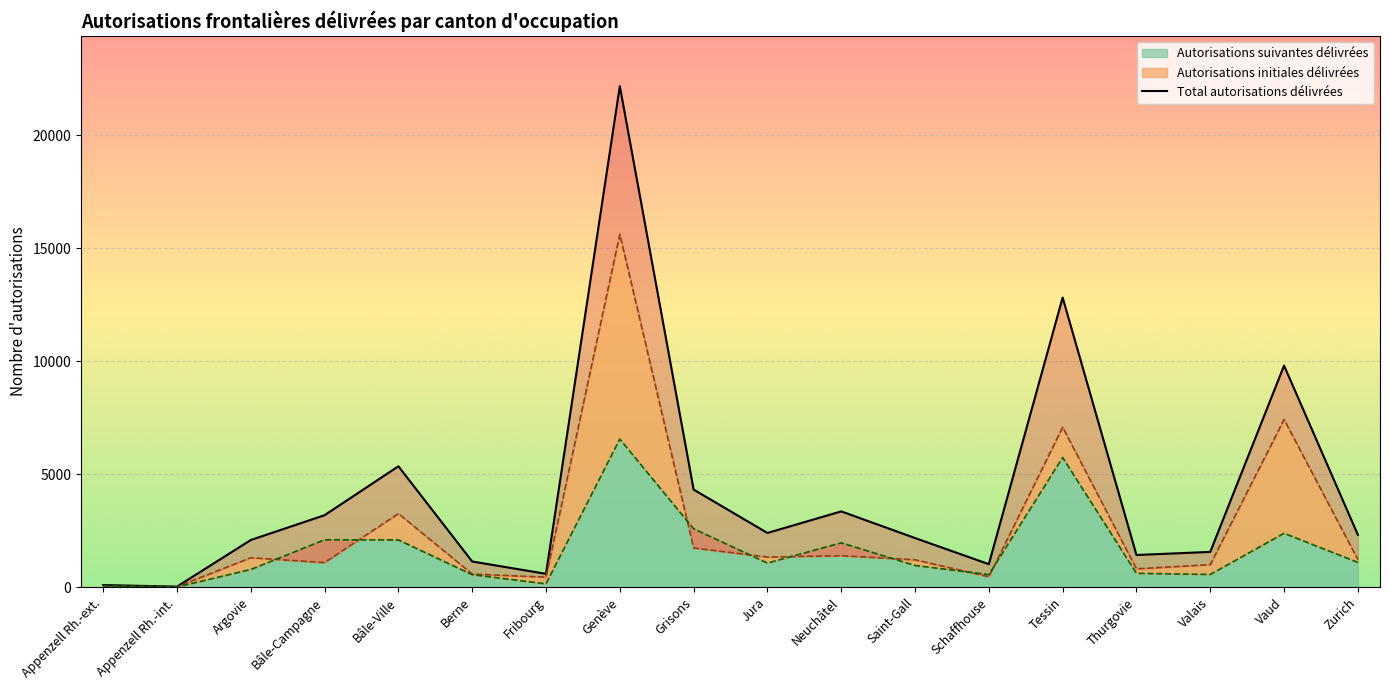

In Autorisations initiales délivrées, how many points are higher than both neighbors (excluding endpoints)?

6